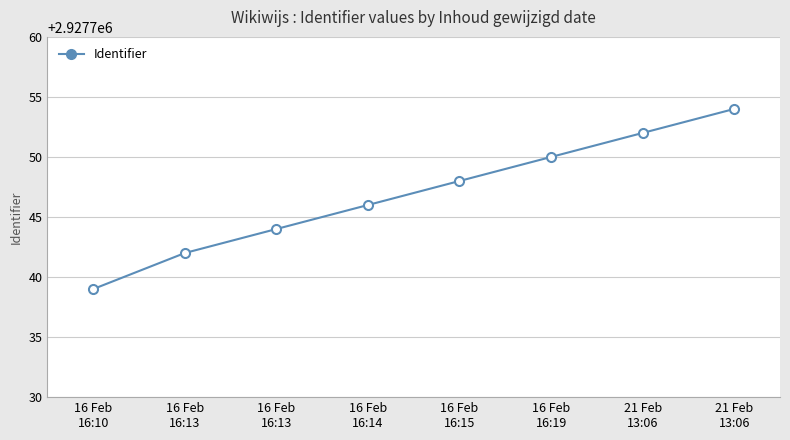

The value at 16 Feb
16:19 is 1248841. True or false?

False